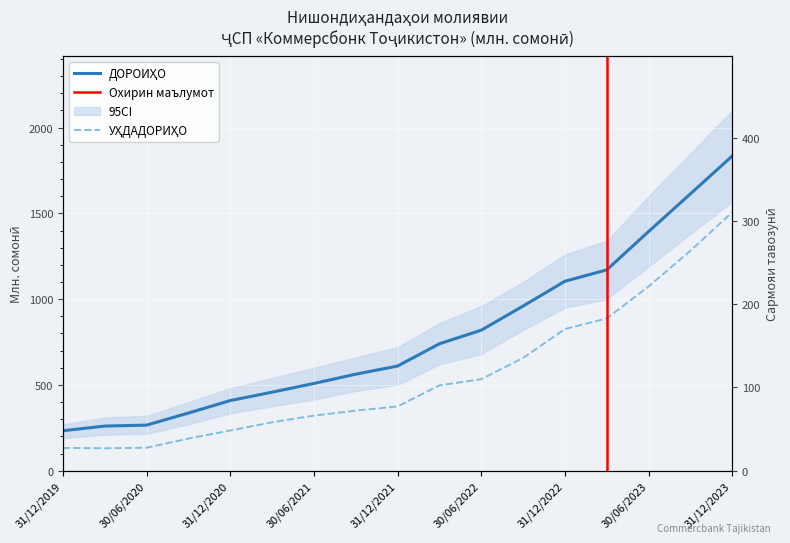

True or false: САРМОЯИ ТАВОЗУНӢ and ДОРОИҲО cross at least once.

False